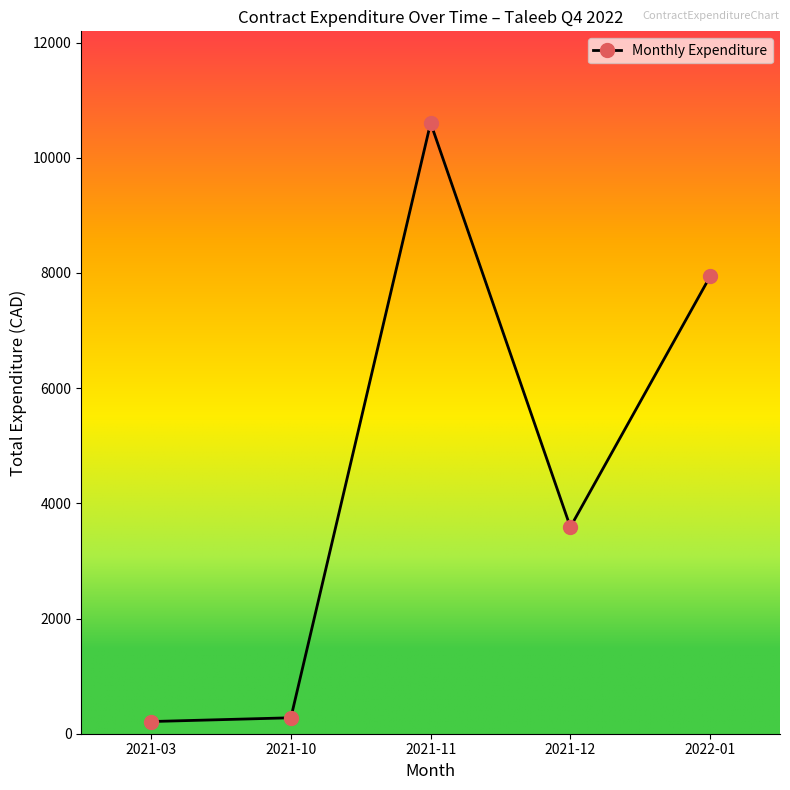

What is the label of the 2nd point from the left?

2021-10